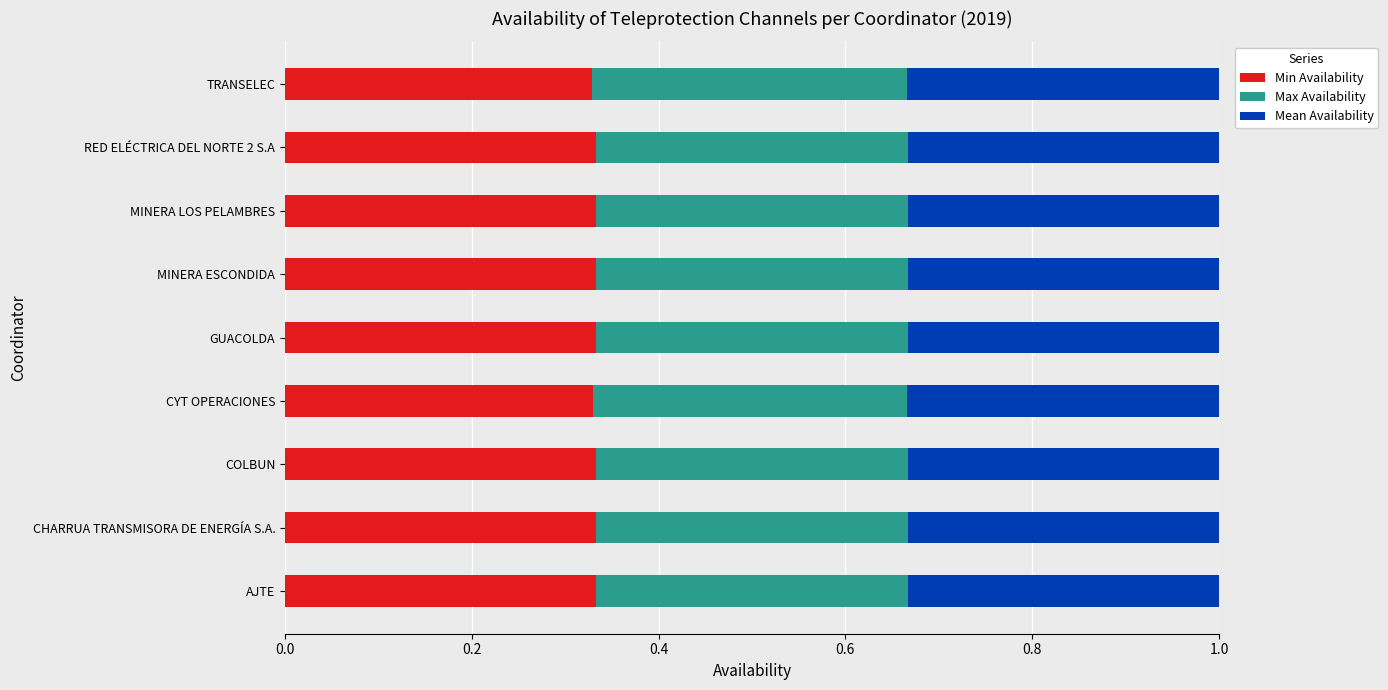

What is the total value across all series at COLBUN?

1.0